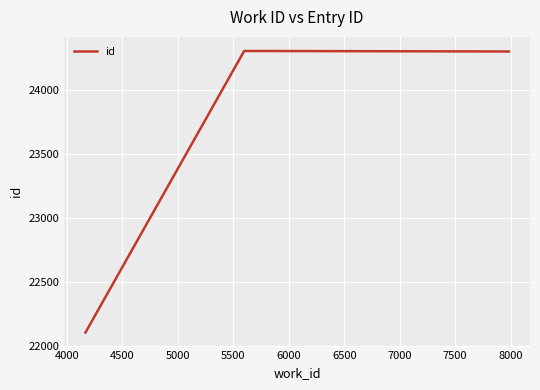

What is the average value?

23572